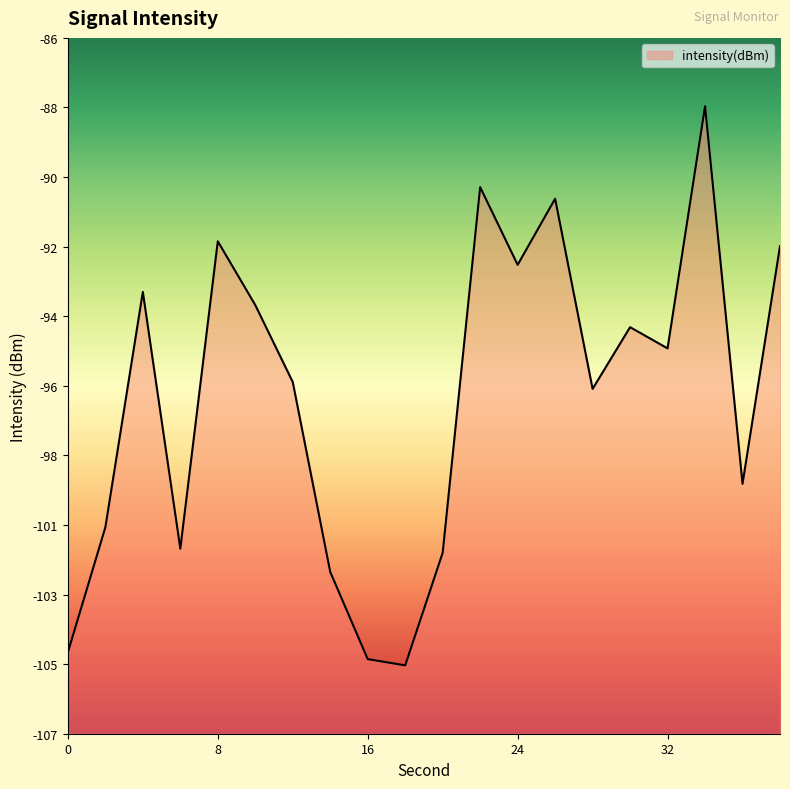

What is the change in value from 2 to 8?

+8.4